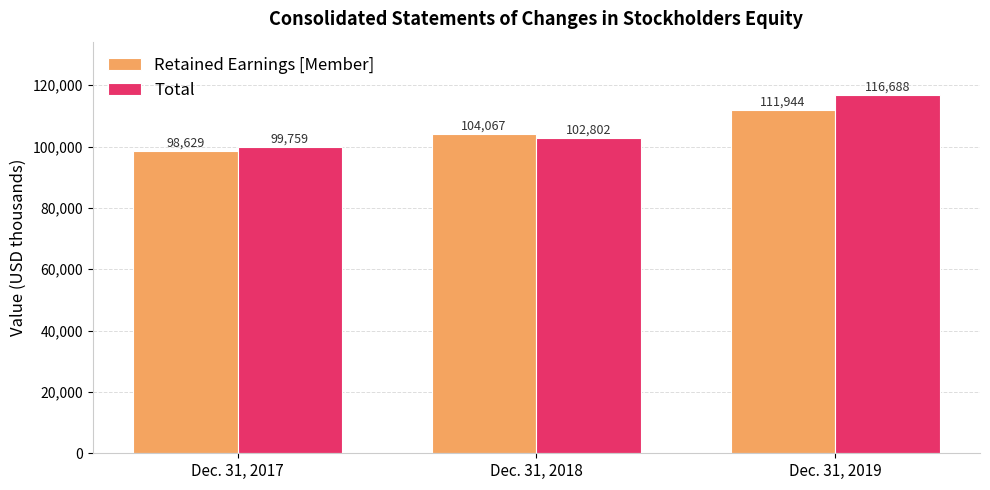

Are the bars horizontal?

No